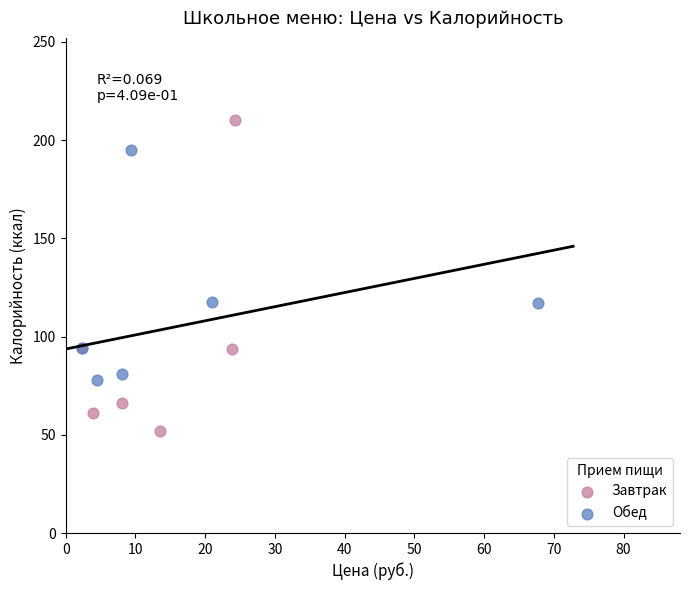

Which series contains the highest Y value?

Завтрак